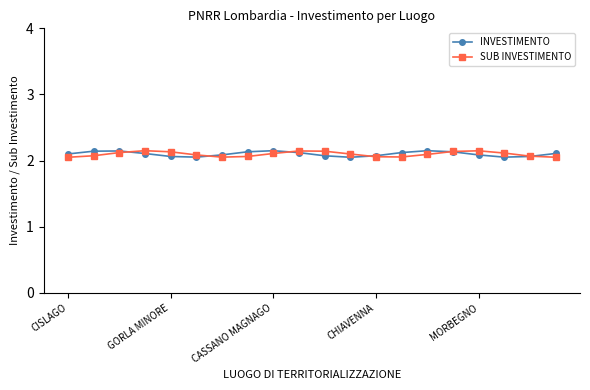

How many intersections are there between SUB INVESTIMENTO and INVESTIMENTO?

6